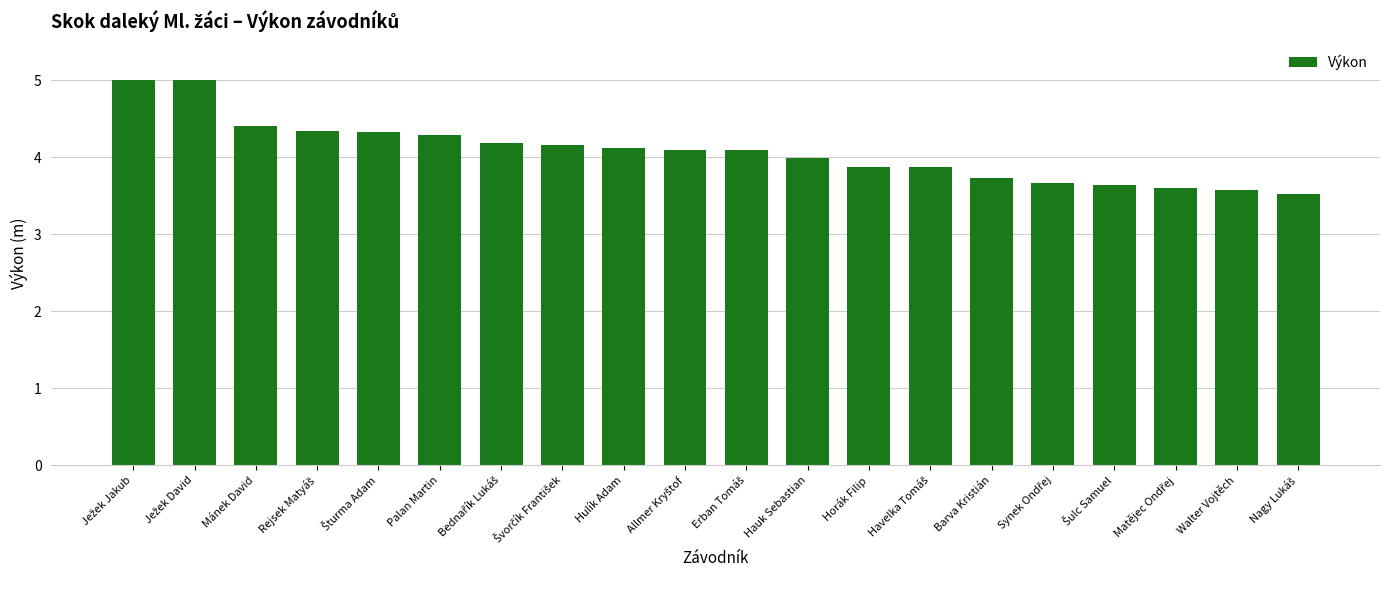

What is the value of the 10th bar from the left?

4.1